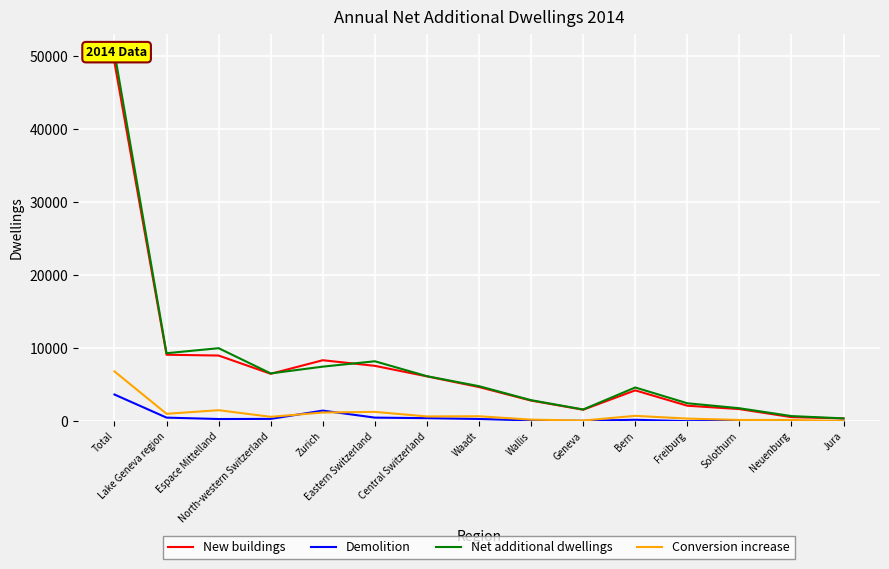

Reading right to left, list all the values displayed in this chart.

New buildings: 388	573	1676	2135	4240	1589	2839	4694	6159	7600	8371	6510	9012	9122	49162
Demolition: 10	15	60	16	212	66	118	321	432	506	1468	332	313	505	3671
Net additional dwellings: 401	717	1791	2474	4635	1622	2896	4814	6184	8226	7492	6563	10018	9332	50540
Conversion increase: 31	183	187	372	751	106	231	691	669	1293	1205	615	1524	1028	6837